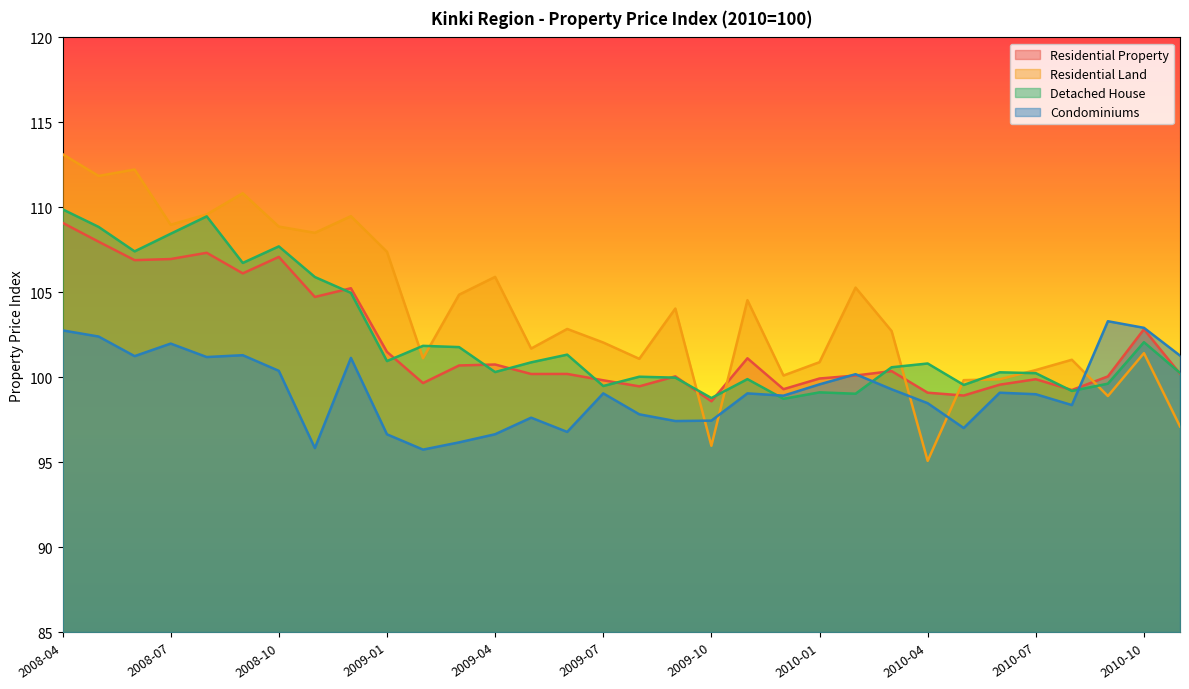

What is the greatest value displayed?

113.1